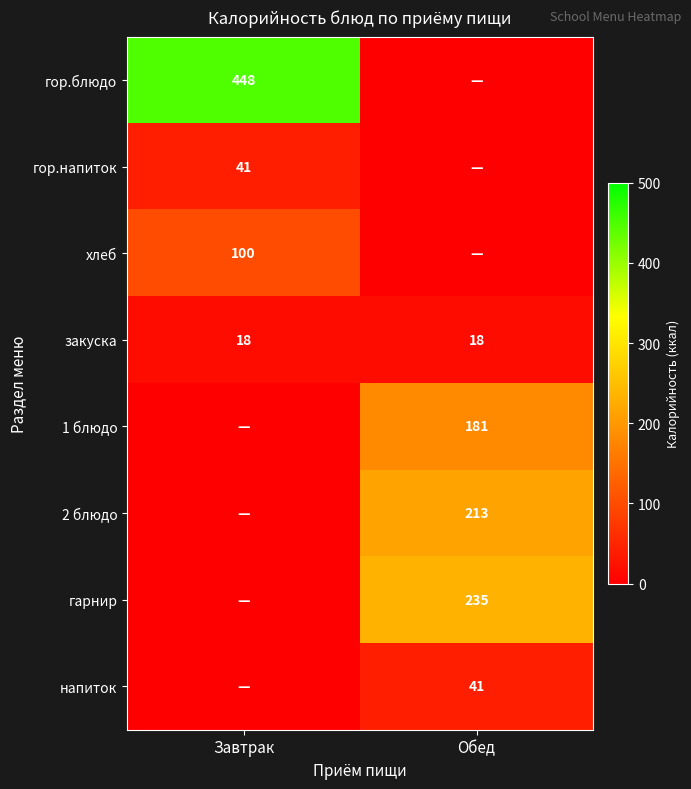

Is it true that 1 блюдо equals 278.8 at Обед?

False